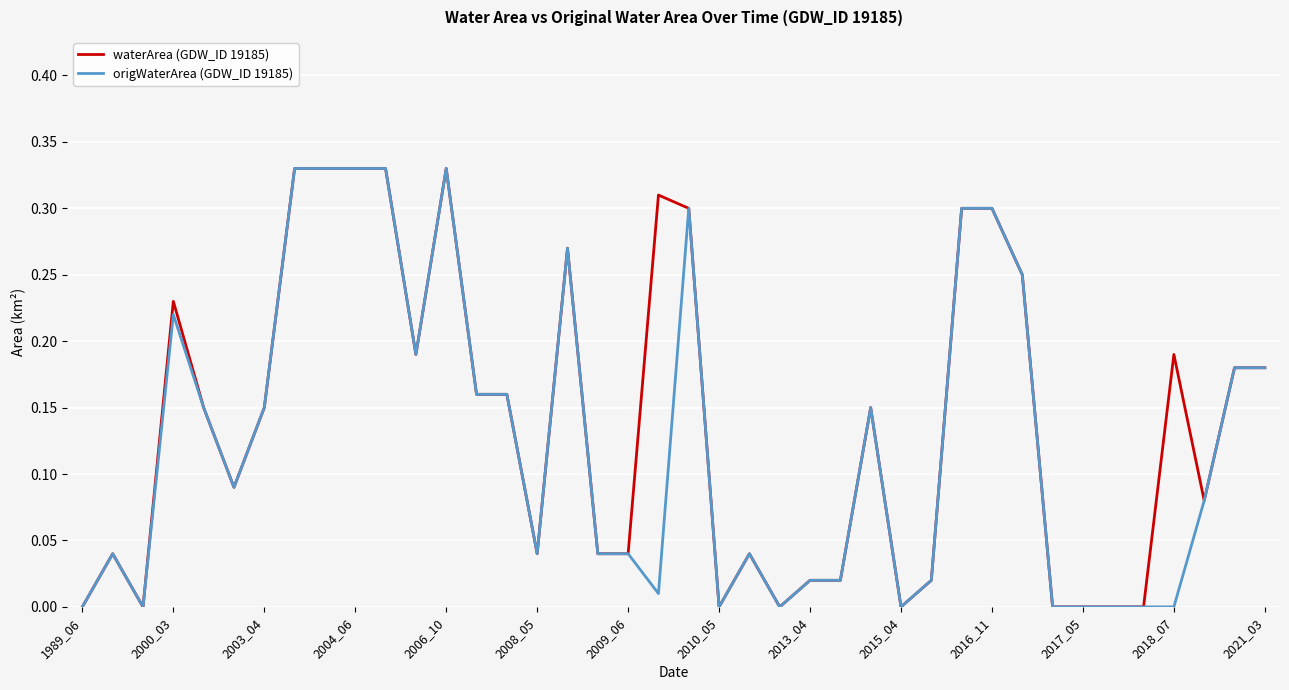

The waterArea (GDW_ID 19185) series shows 0.0 at 2017_05. True or false?

True